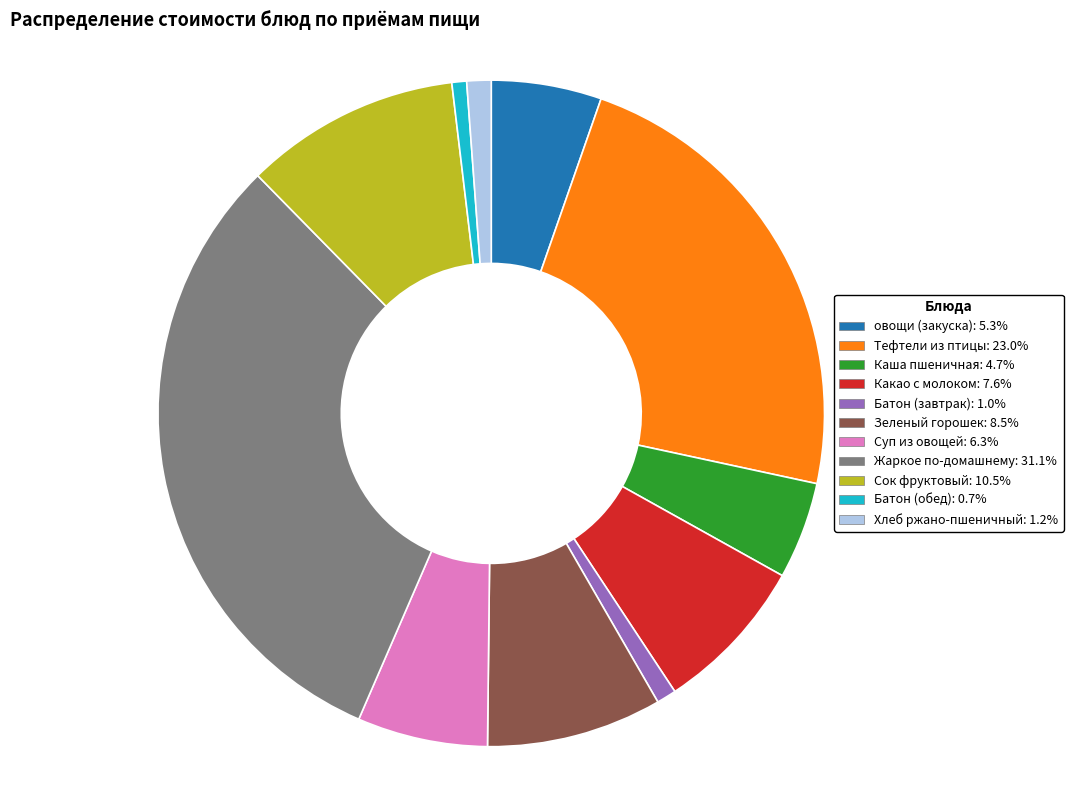

What is the largest slice in the pie chart?

Жаркое по-домашнему